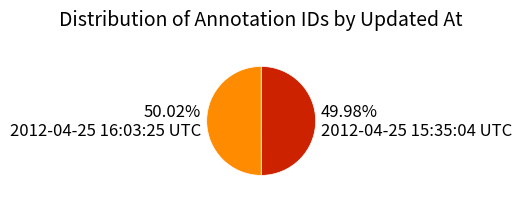

Count the number of slices in the pie.

2